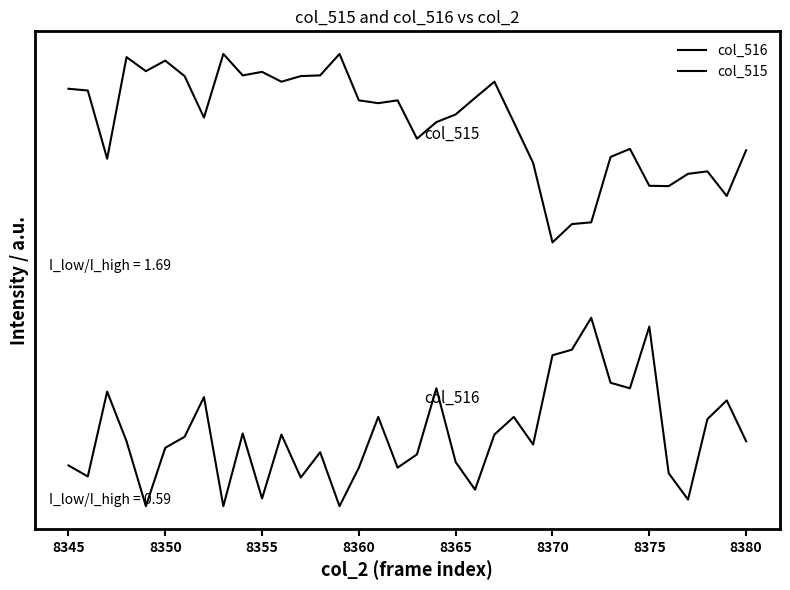

Does the chart display data point markers on the line(s)?

No